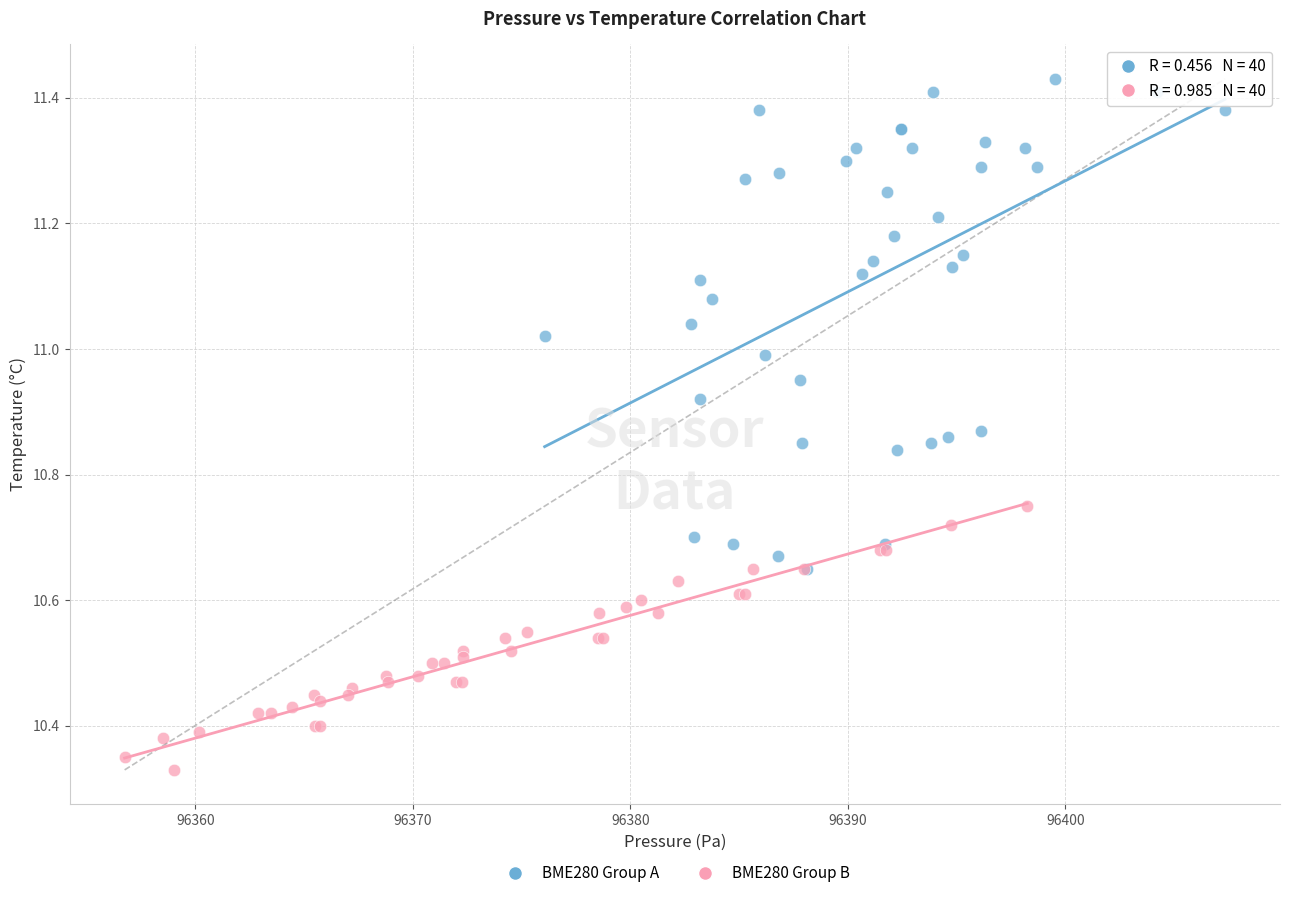

Which series has the widest spread of Y values?

BME280 Group A